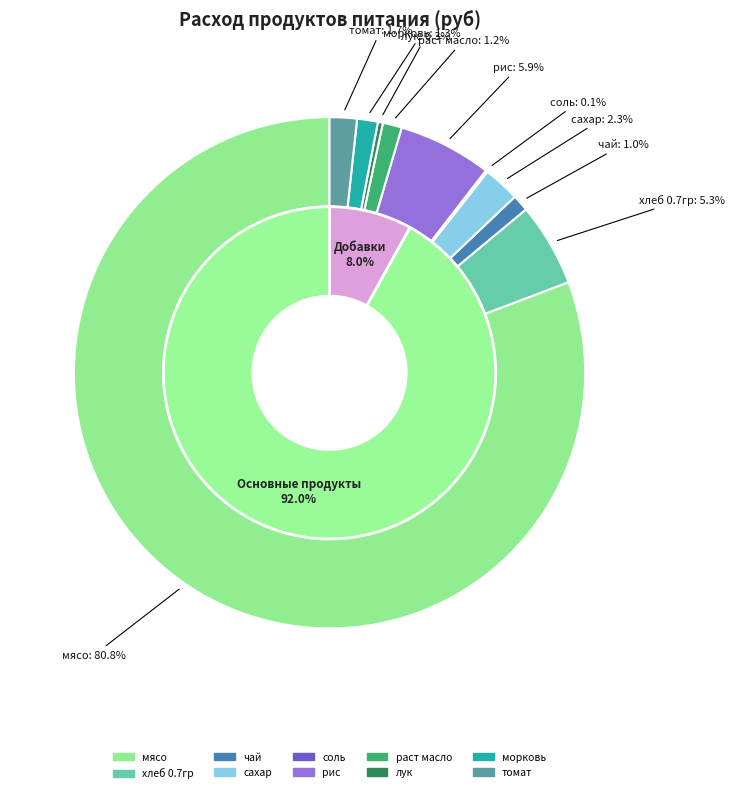

Rank the categories by value from highest to lowest.

мясо, рис, хлеб 0.7гр, сахар, томат, морковь, раст масло, чай, лук, соль